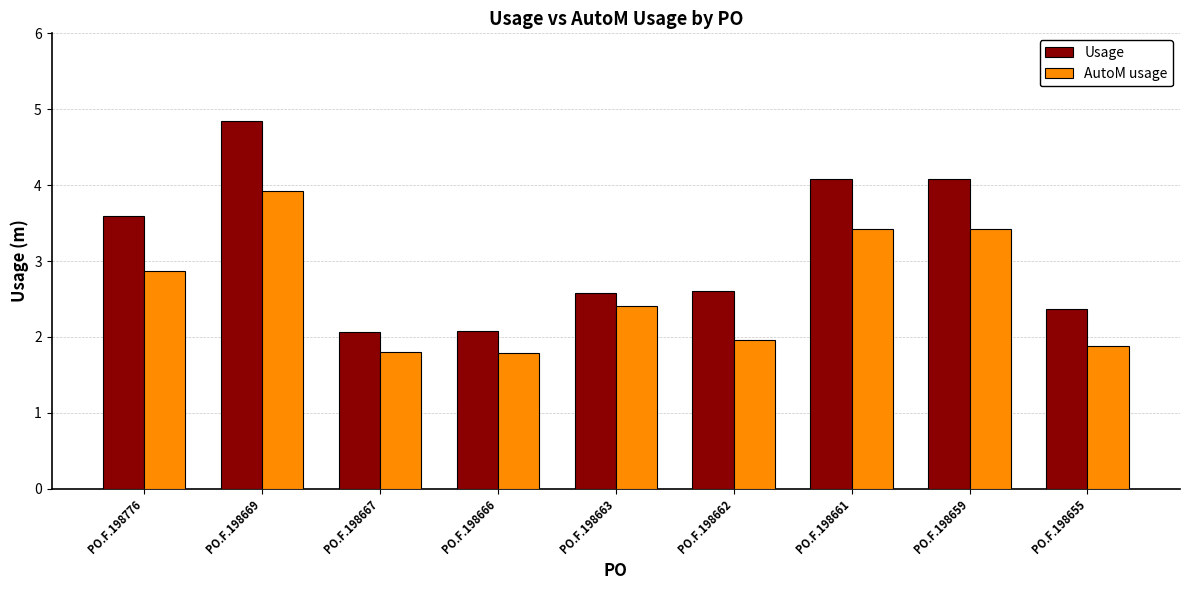

The value of Usage at PO.F.198655 is 2.4. True or false?

True